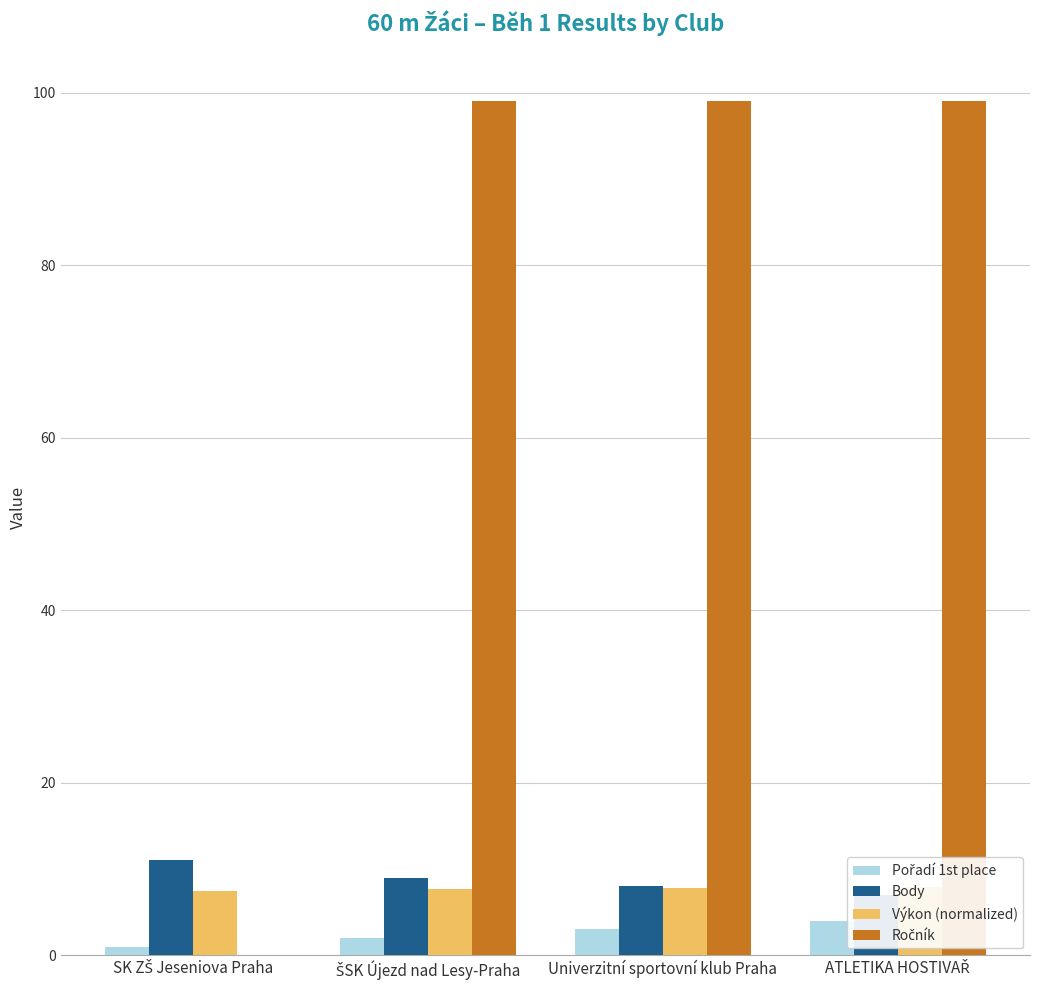

True or false: Pořadí 1st place has a value of 1.0 at SK ZŠ Jeseniova Praha.

True